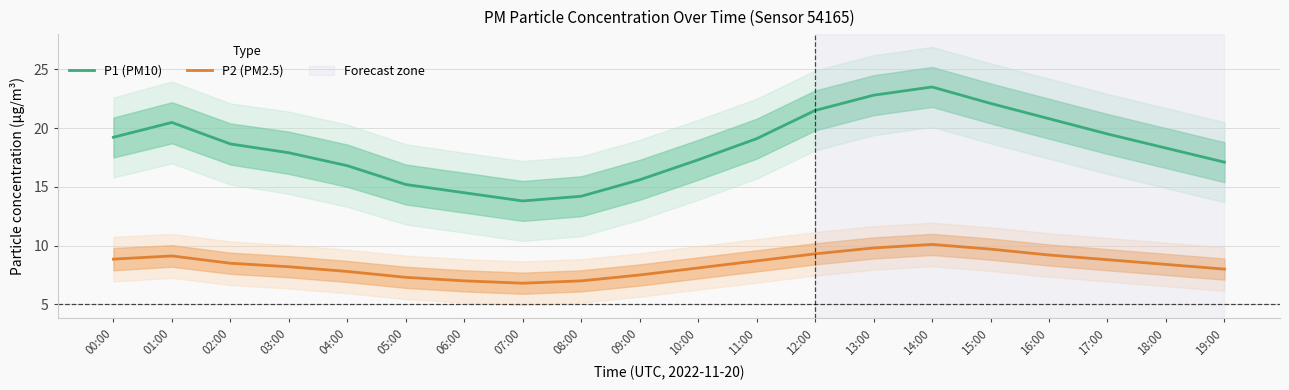

In P2 (PM2.5), how many points are higher than both neighbors (excluding endpoints)?

2